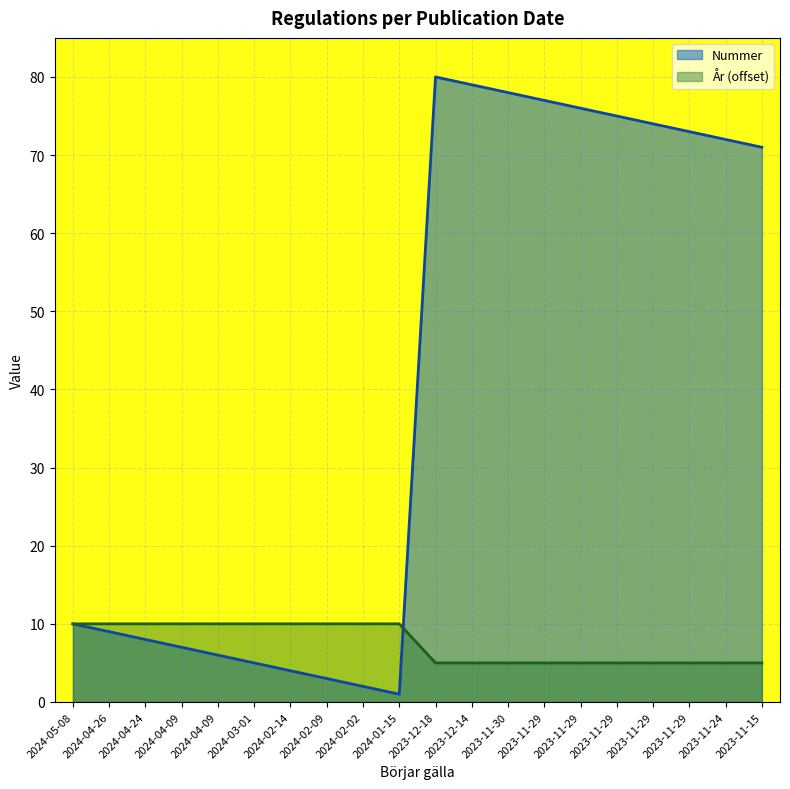

Reading left to right, transcribe all the data shown in this chart.

Nummer: 10	9	8	7	6	5	4	3	2	1	80	79	78	77	76	75	74	73	72	71
År: 10	10	10	10	10	10	10	10	10	10	5	5	5	5	5	5	5	5	5	5